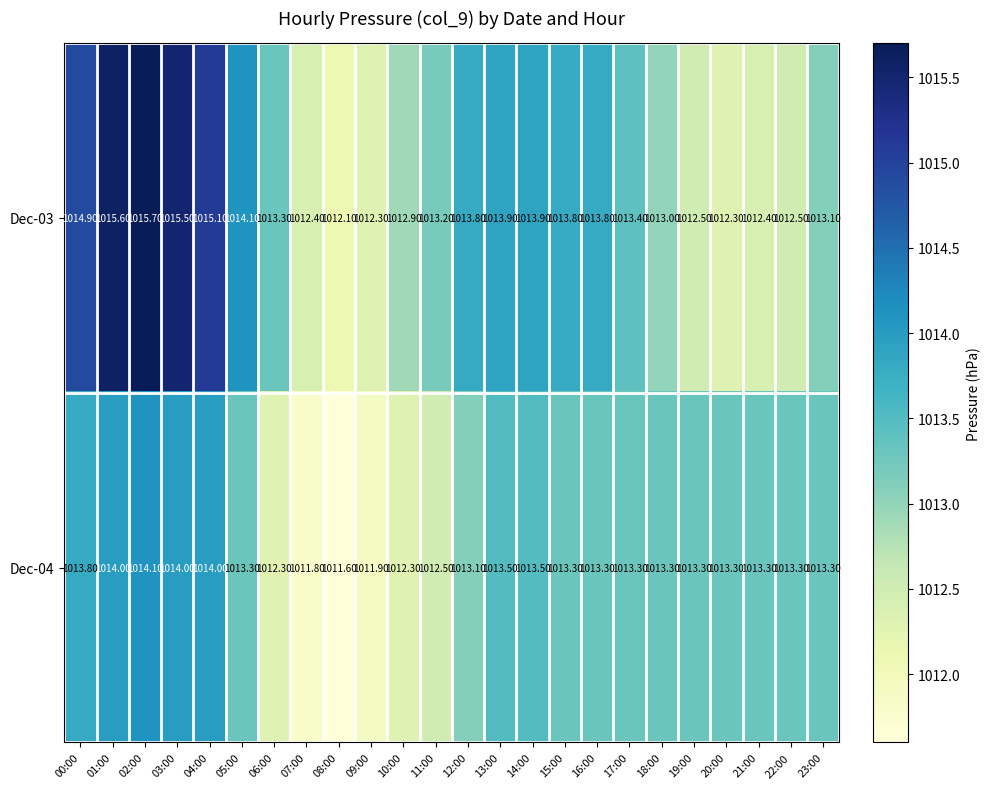

How many distinct data groups are displayed?

2